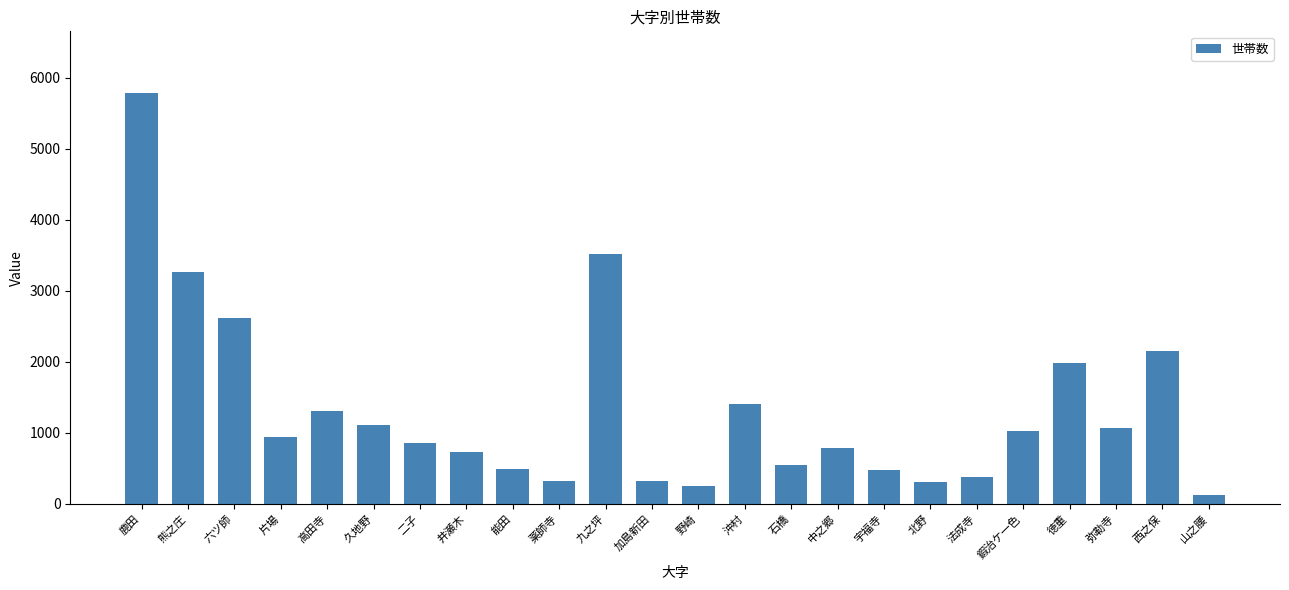

What is the label of the 12th bar from the left?

加島新田